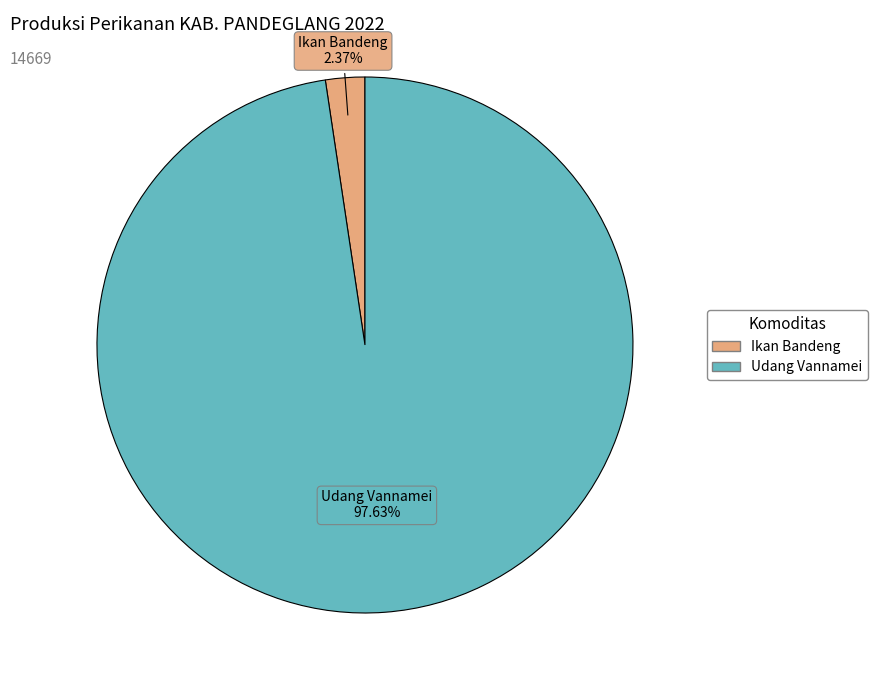

How many slices are in this pie chart?

2